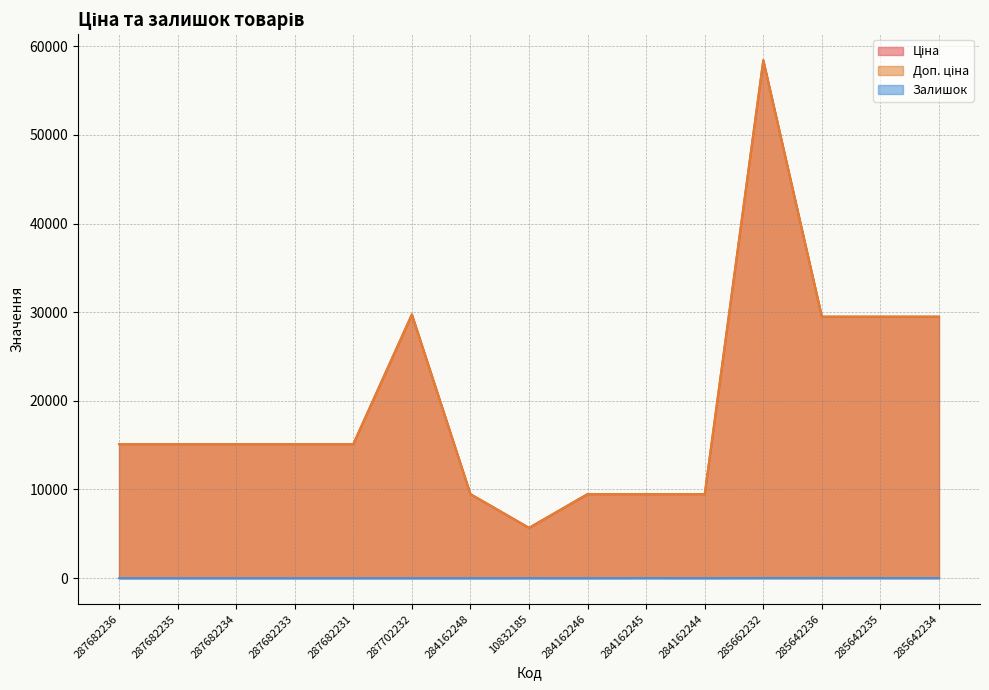

What is the label of the 14th point from the right?

287682235